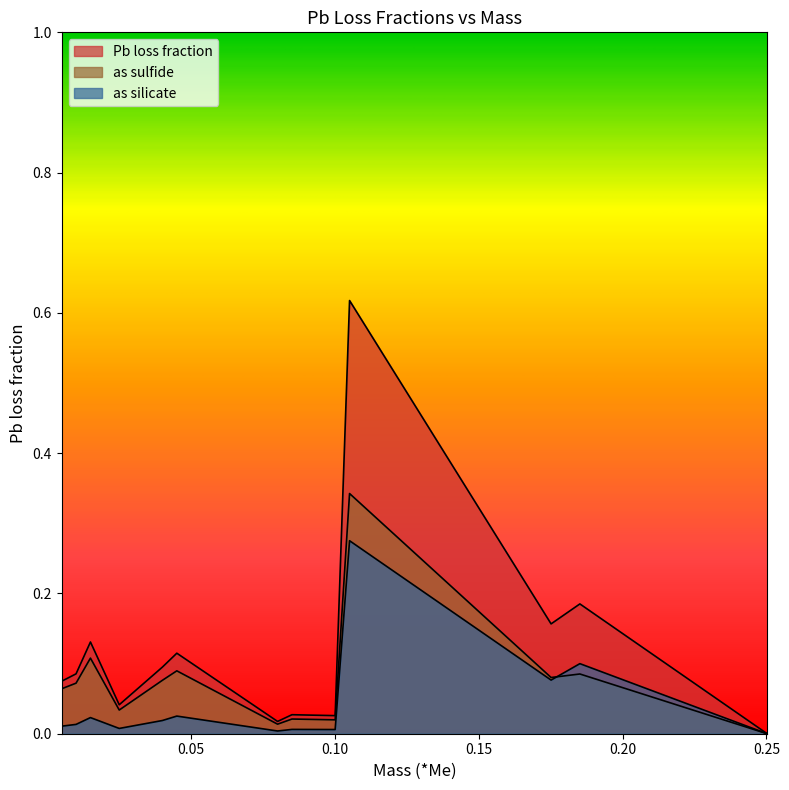

Reading left to right, list all the values displayed in this chart.

Pb loss fraction: 0.005004533333333333=0.1	0.010009099999999998=0.1	0.015013633333333333=0.1	0.025022733333333335=0.0	0.040036333333333333=0.1	0.045041000000000005=0.1	0.08007266666666667=0.0	0.08507733333333332=0.0	0.100091=0.0	0.10509566666666666=0.6	0.17515933333333333=0.2	0.18516833333333335=0.2	0.2502273333333333=0.0
as sulfide: 0.005004533333333333=0.1	0.010009099999999998=0.1	0.015013633333333333=0.1	0.025022733333333335=0.0	0.040036333333333333=0.1	0.045041000000000005=0.1	0.08007266666666667=0.0	0.08507733333333332=0.0	0.100091=0.0	0.10509566666666666=0.3	0.17515933333333333=0.1	0.18516833333333335=0.1	0.2502273333333333=0.0
as silicate: 0.005004533333333333=0.0	0.010009099999999998=0.0	0.015013633333333333=0.0	0.025022733333333335=0.0	0.040036333333333333=0.0	0.045041000000000005=0.0	0.08007266666666667=0.0	0.08507733333333332=0.0	0.100091=0.0	0.10509566666666666=0.3	0.17515933333333333=0.1	0.18516833333333335=0.1	0.2502273333333333=0.0